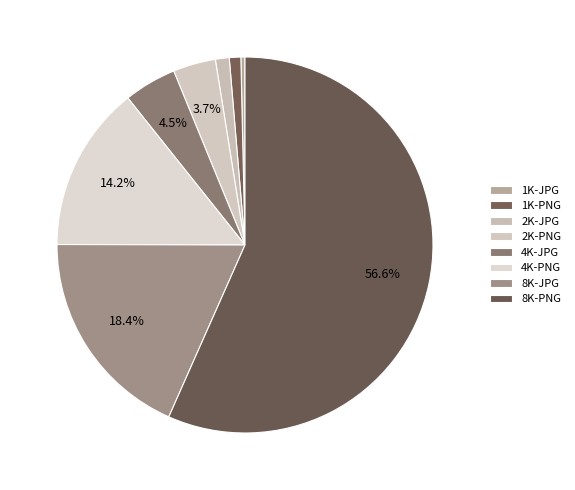

How many segments does this pie chart have?

8